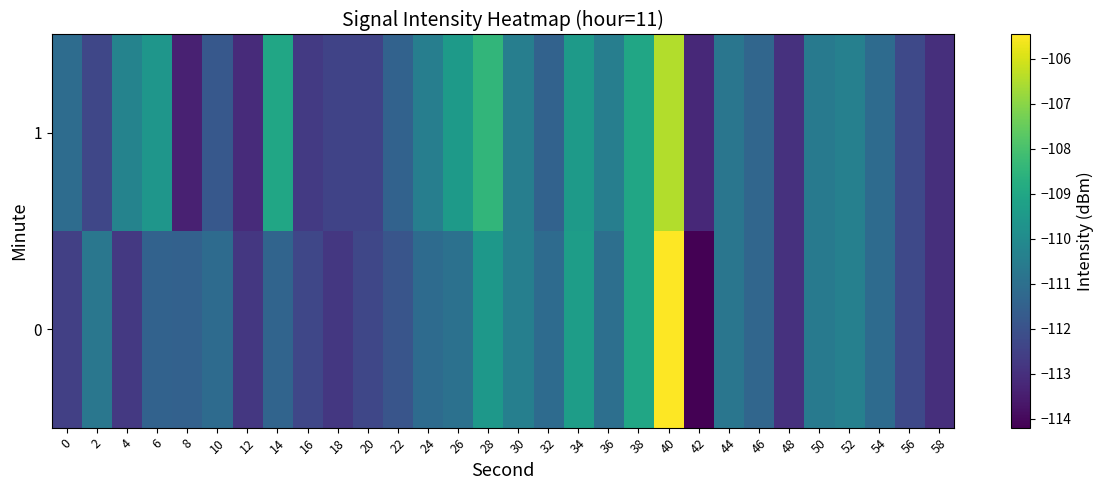

Rank the series by their maximum value, from highest to lowest.

0, 1